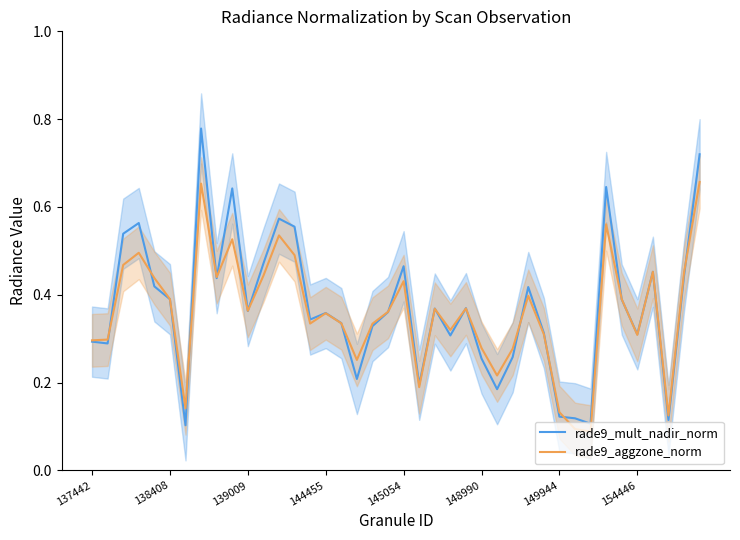

True or false: rade9_aggzone_norm and rade9_mult_nadir_norm intersect in this chart.

True